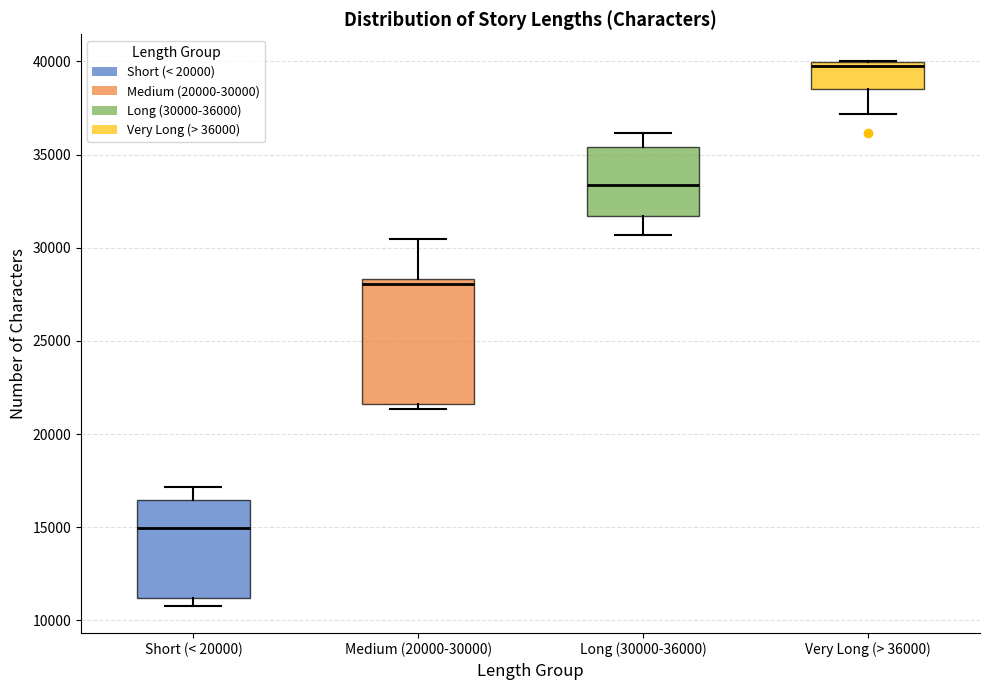

Which box has the lowest median line?

Short (< 20000)